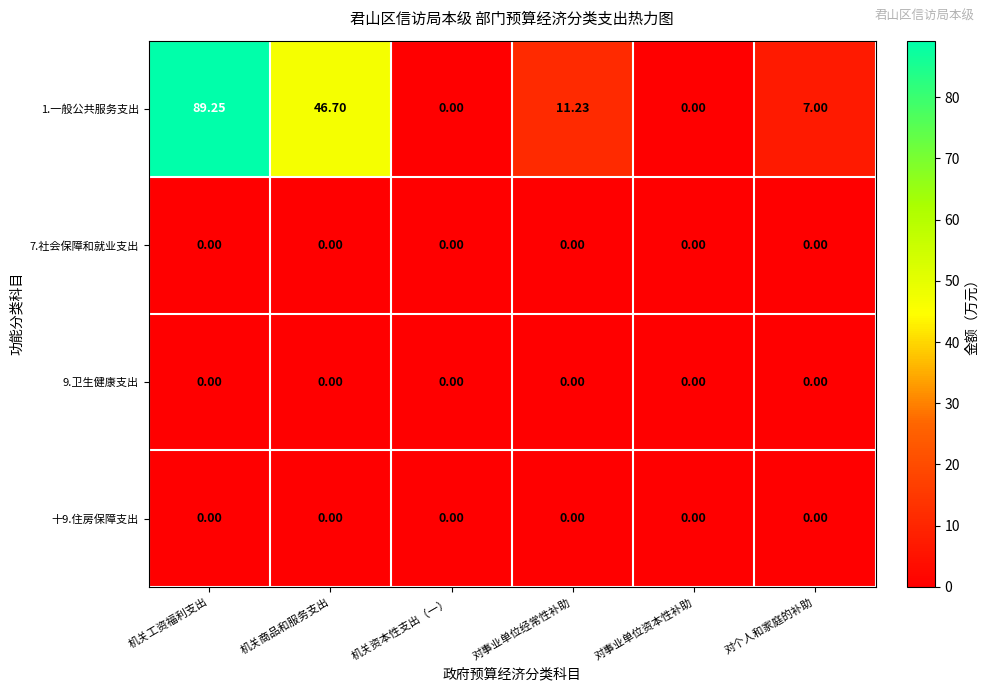

What is the spread (max minus min) of values at 对个人和家庭的补助?

7.0